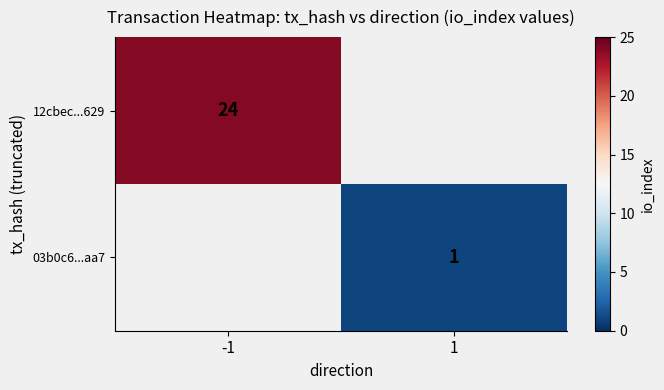

True or false: 12cbec...629 has a value of 14 at -1.

False